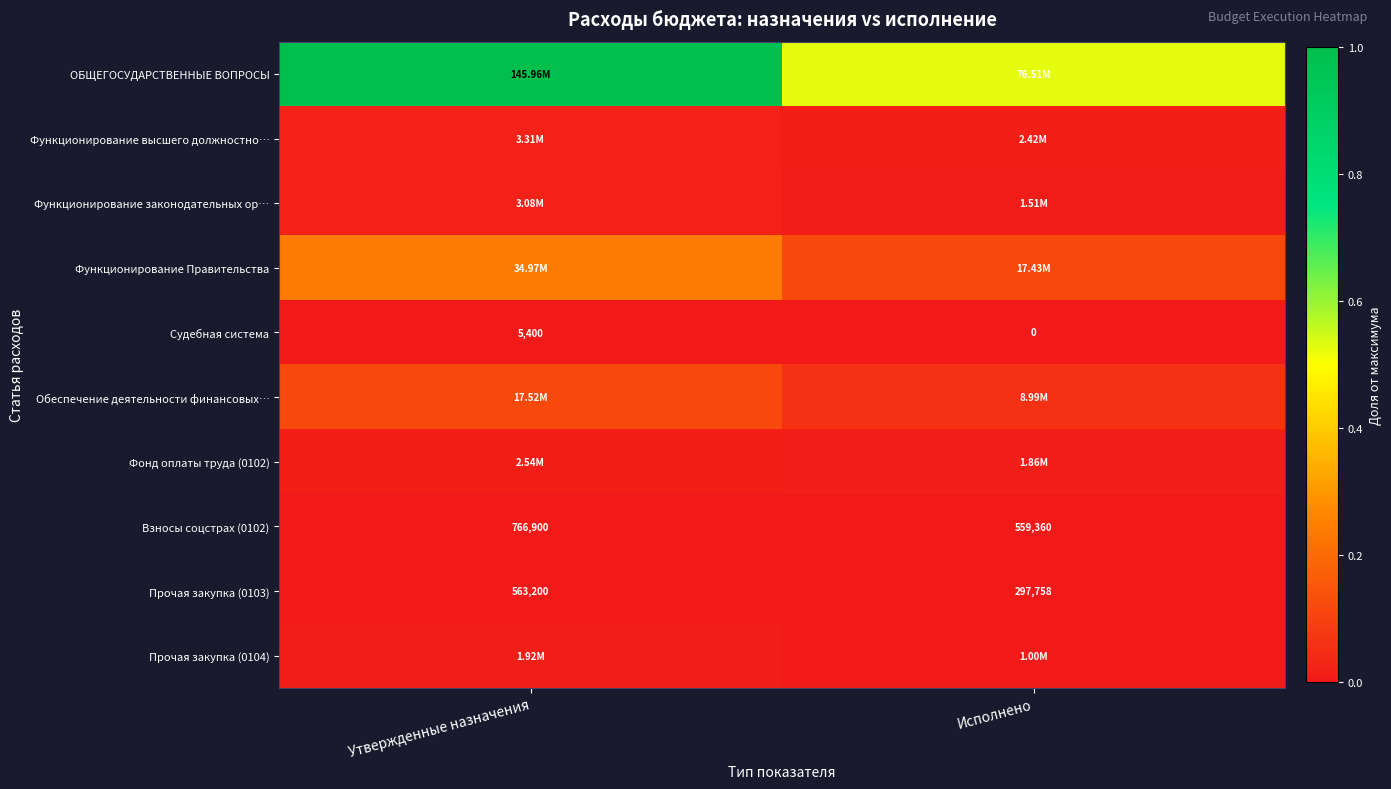

Rank the categories by Взносы соцстрах (0102) value from lowest to highest.

Исполнено, Утвержденные назначения